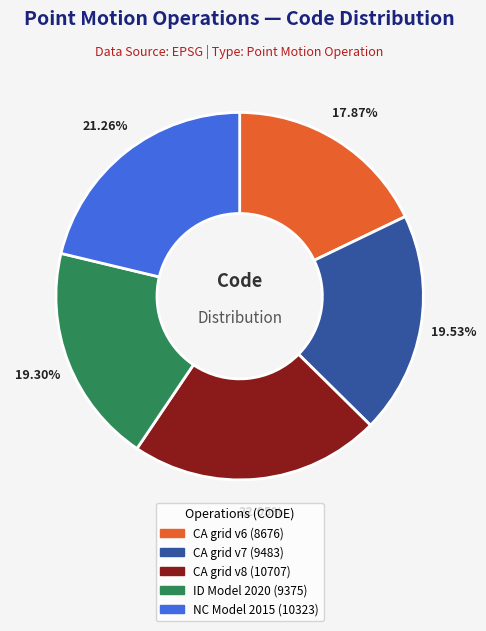

Does any single category account for the majority?

No